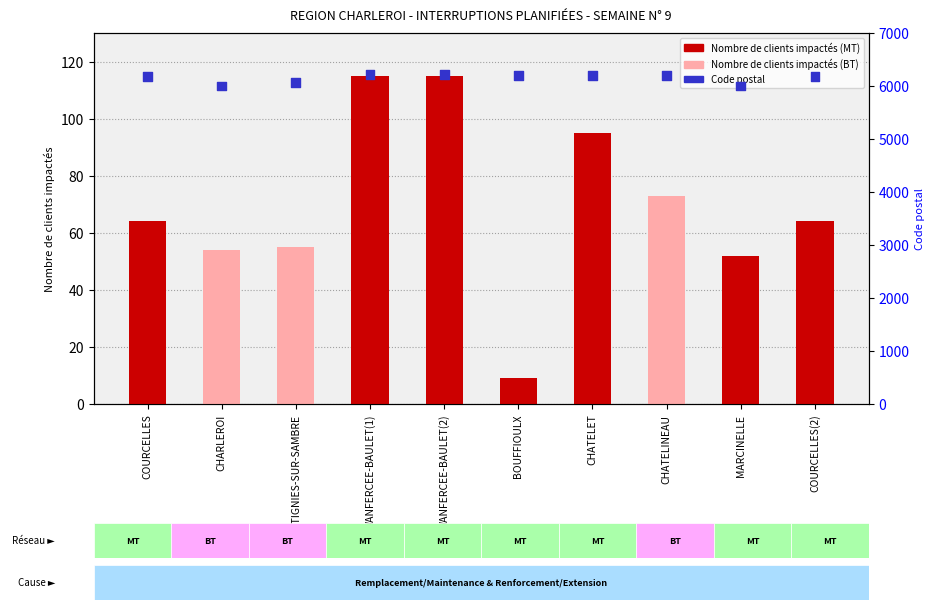

What is the total value across all series at BOUFFIOULX?

6209